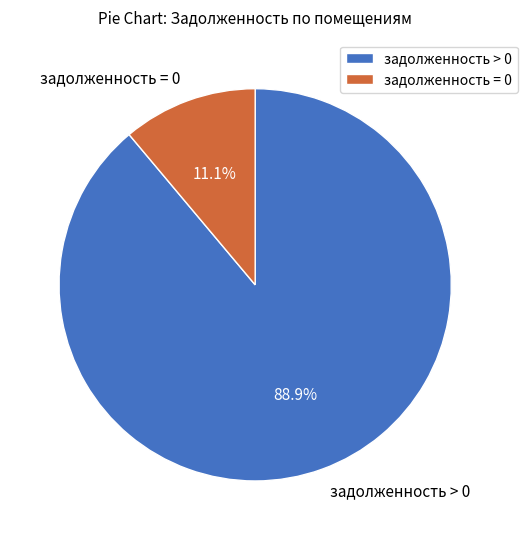

To the nearest percent, what is the average slice percentage?

50%